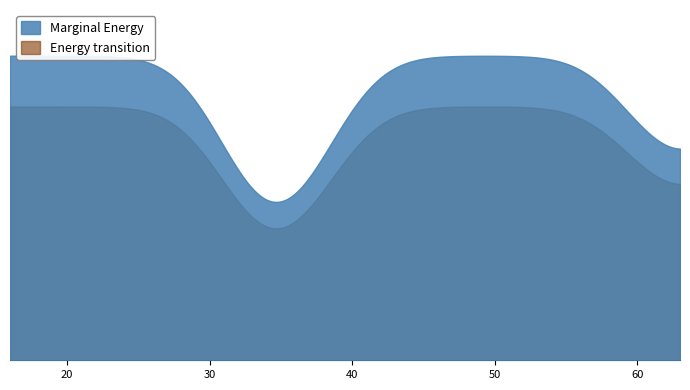

What are all the series names shown in the legend?

Marginal Energy, Energy transition